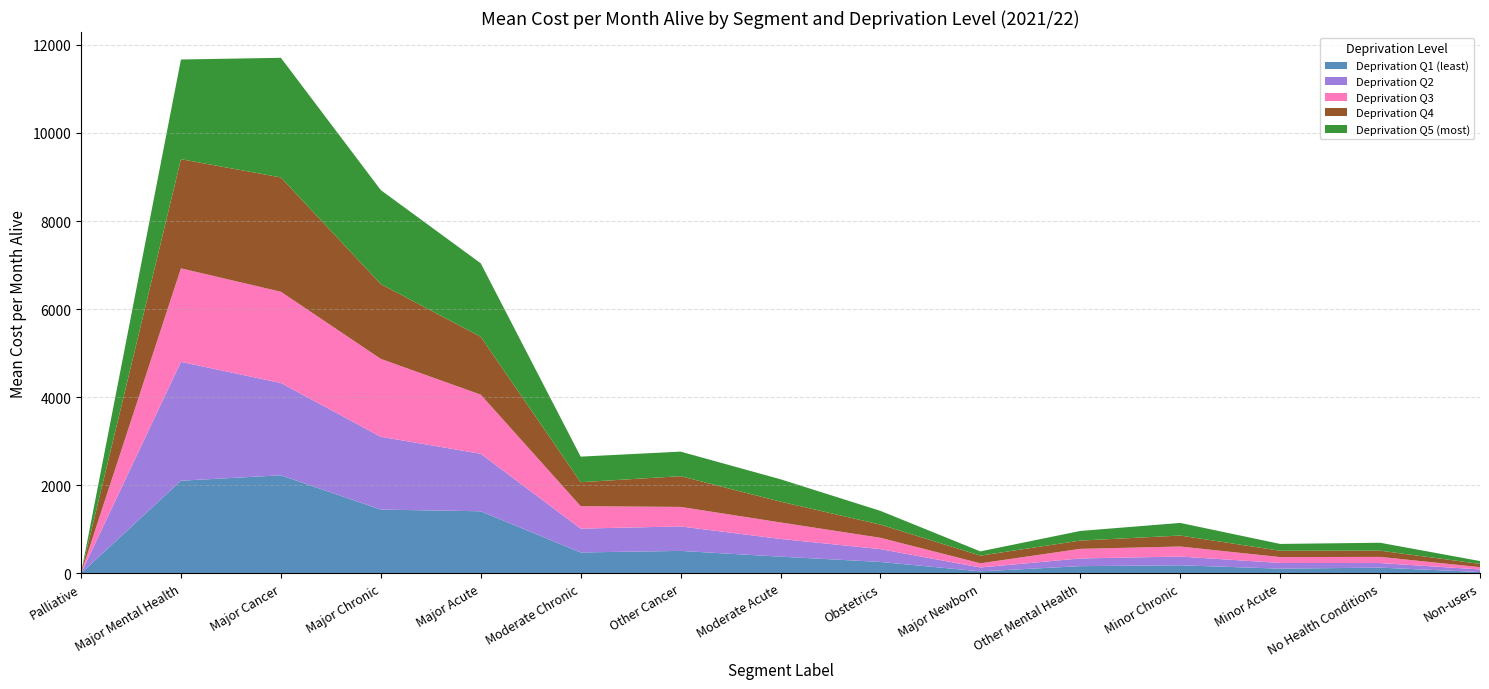

Reading left to right, transcribe all the data shown in this chart.

Deprivation Q1 (least): 0.0	2102.2	2225.1	1446.7	1408.2	473.3	508.1	377.2	257.1	43.9	161.9	181.7	105.3	128.4	28.1
Deprivation Q2: 0.0	2699.7	2096.6	1653.8	1306.5	541.1	556.2	402.5	291.8	88.2	174.9	198.6	129.2	103.9	58.7
Deprivation Q3: 0.0	2123.6	2071.9	1768.2	1341.6	509.7	443.1	374.8	257.1	94.7	217.7	227.4	133.3	139.5	52.4
Deprivation Q4: 0.0	2478.5	2596.4	1700.1	1315.1	544.6	697.8	472.2	299.1	174.3	188.3	249.2	143.7	141.8	74.1
Deprivation Q5 (most): 0.0	2264.1	2717.0	2133.4	1668.9	580.5	557.9	508.1	312.0	96.1	218.5	286.8	155.1	179.7	64.4